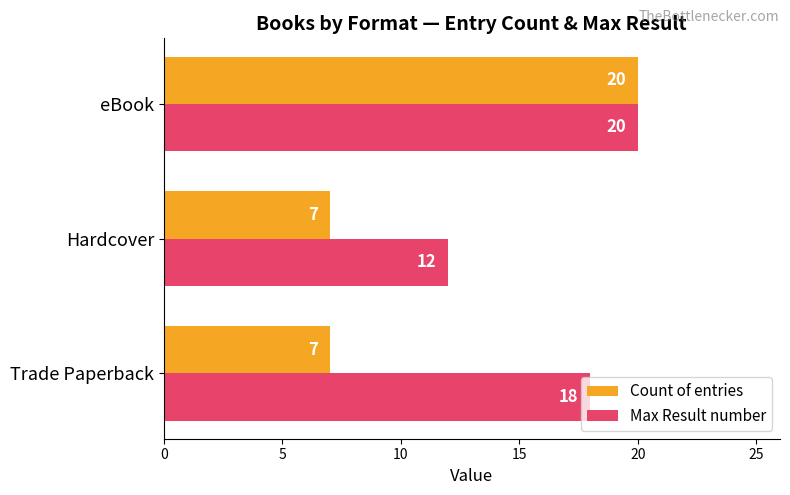

What is the sum of all Max Result number values?

50